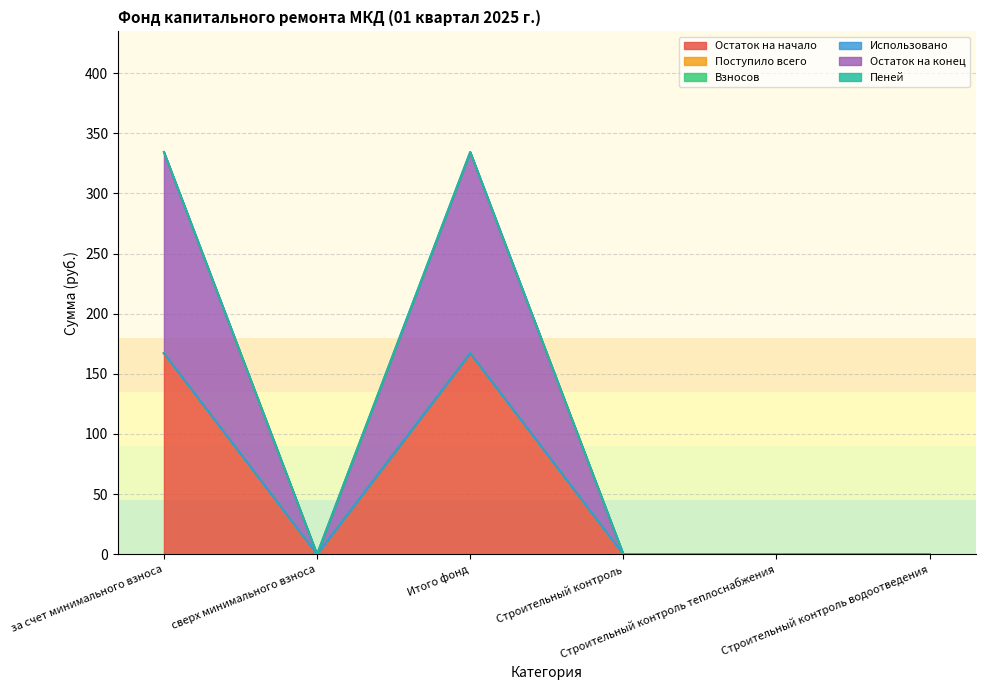

What is the spread (max minus min) of values at за счет минимального взноса?

167.2